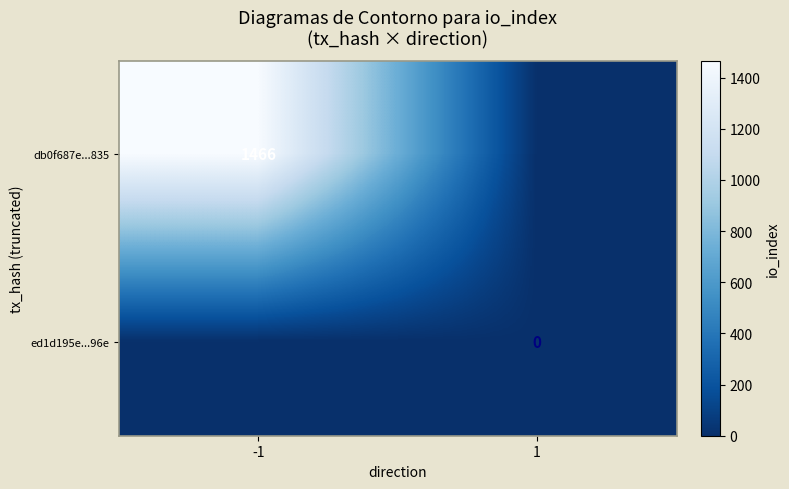

The db0f687e...835 series shows 997 at -1. True or false?

False